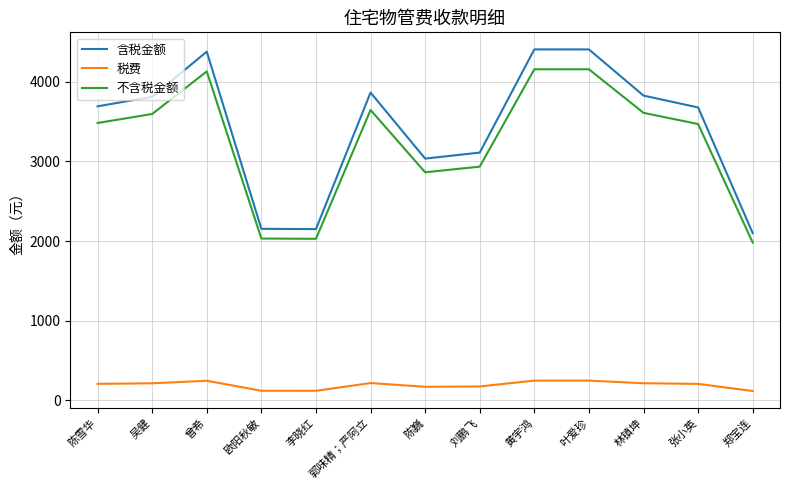

Does the chart have visible grid lines?

Yes